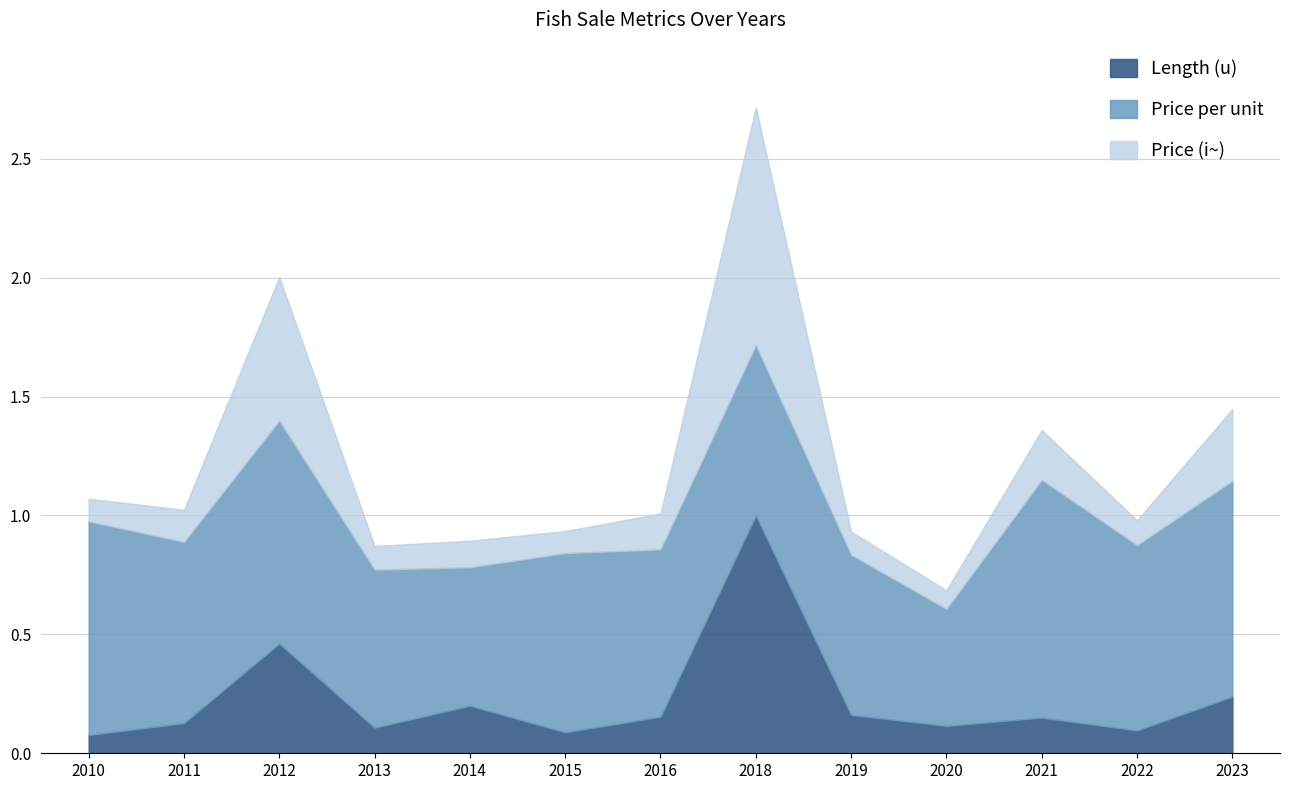

How many data points does each series have?

13